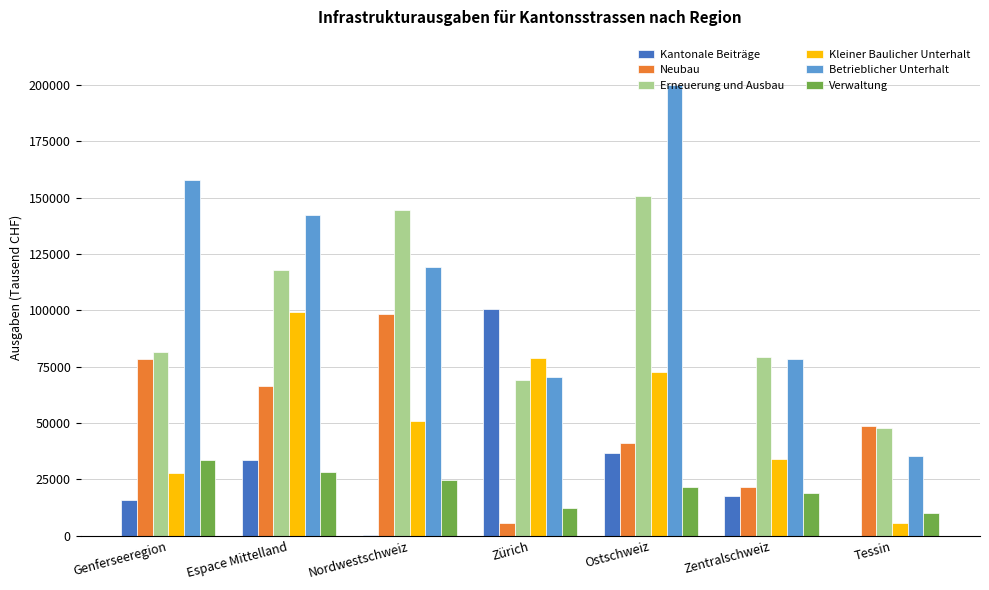

What is the sum of all Verwaltung values?

149331